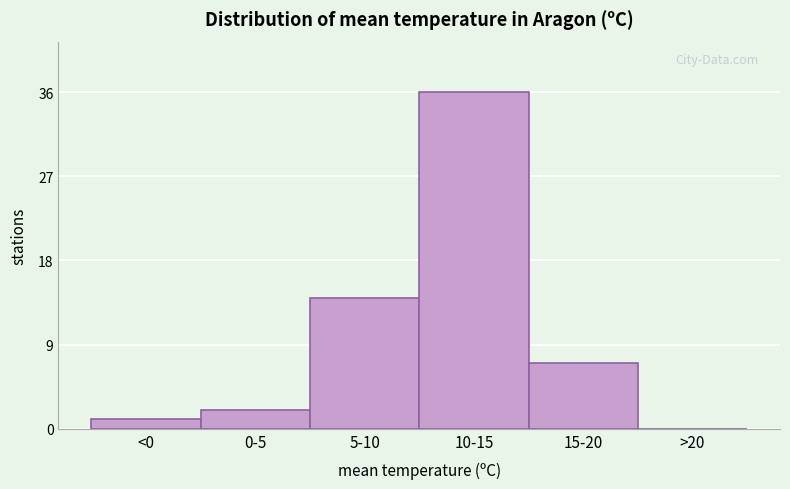

Reading right to left, list all the values displayed in this chart.

>20=0	15-20=7	10-15=36	5-10=14	0-5=2	<0=1